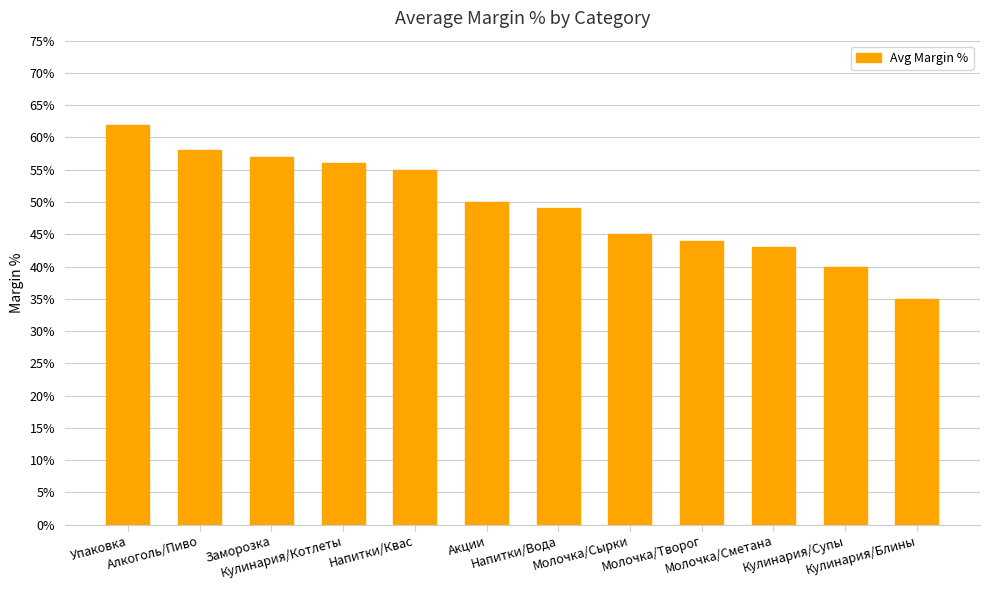

List the labels in order of value, smallest first.

Кулинария/Блины, Кулинария/Супы, Молочка/Сметана, Молочка/Творог, Молочка/Сырки, Напитки/Вода, Акции, Напитки/Квас, Кулинария/Котлеты, Заморозка, Алкоголь/Пиво, Упаковка